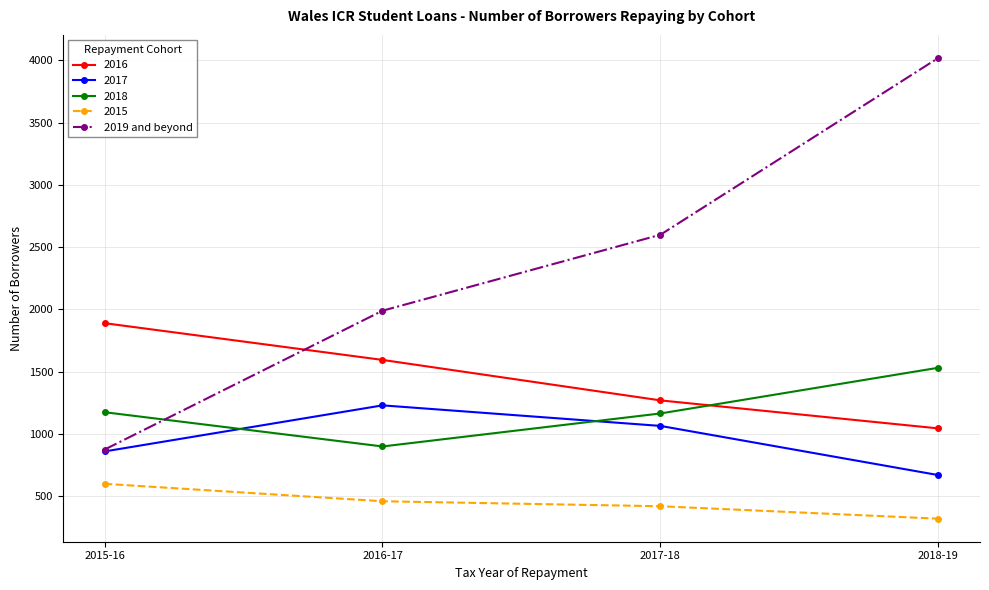

What is the maximum value shown in the chart?

4020